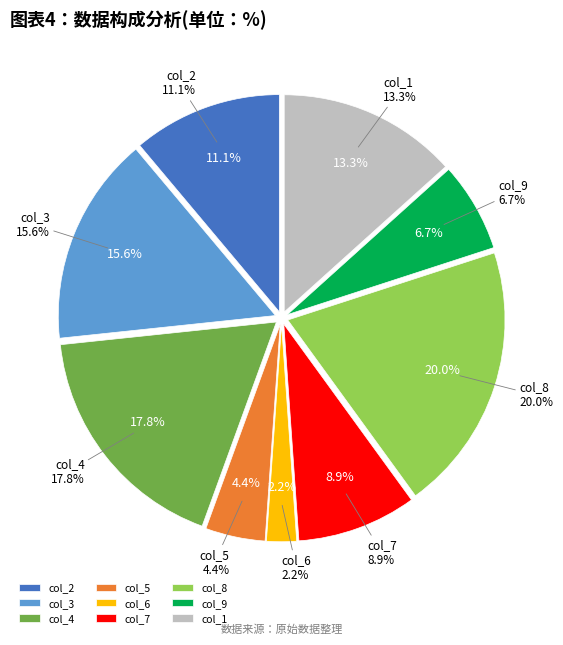

Which slice is the smallest?

6